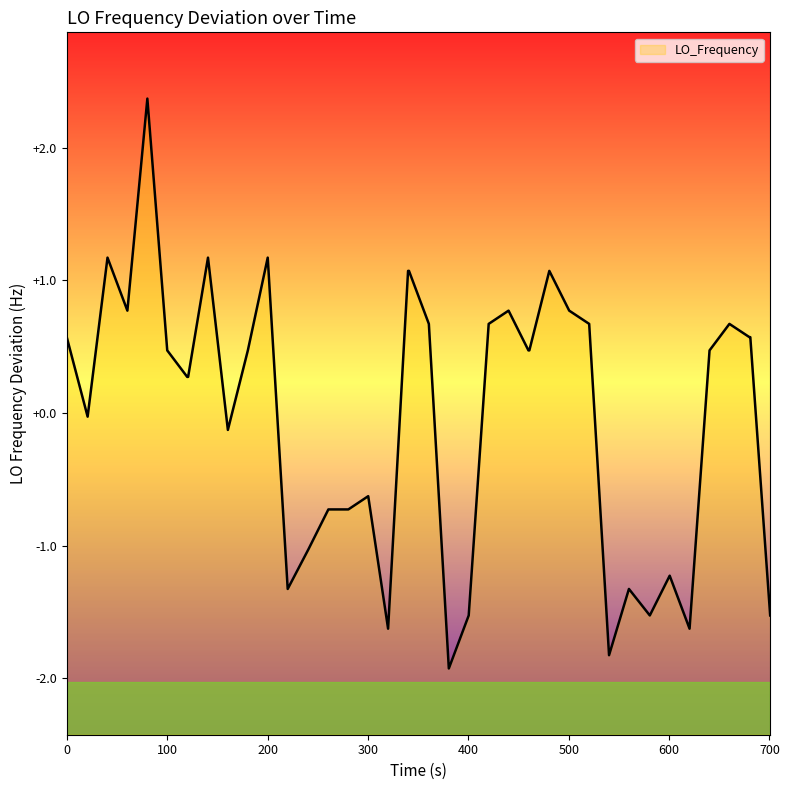

What is the difference between the maximum and minimum values?

4.3